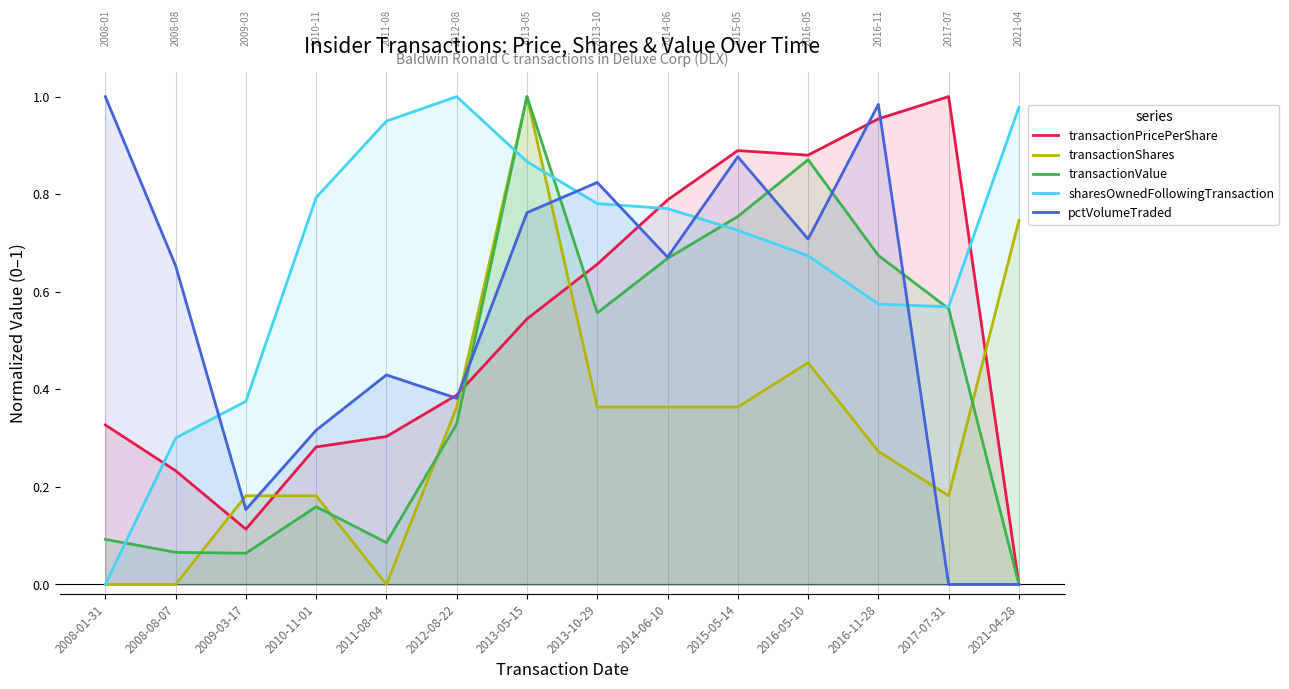

Reading left to right, list all the values displayed in this chart.

transactionPricePerShare: 2008-01-31=0.3	2008-08-07=0.2	2009-03-17=0.1	2010-11-01=0.3	2011-08-04=0.3	2012-08-22=0.4	2013-05-15=0.5	2013-10-29=0.7	2014-06-10=0.8	2015-05-14=0.9	2016-05-10=0.9	2016-11-28=1.0	2017-07-31=1.0	2021-04-28=0.0
transactionShares: 2008-01-31=0.0	2008-08-07=0.0	2009-03-17=0.2	2010-11-01=0.2	2011-08-04=0.0	2012-08-22=0.4	2013-05-15=1.0	2013-10-29=0.4	2014-06-10=0.4	2015-05-14=0.4	2016-05-10=0.5	2016-11-28=0.3	2017-07-31=0.2	2021-04-28=0.7
transactionValue: 2008-01-31=0.1	2008-08-07=0.1	2009-03-17=0.1	2010-11-01=0.2	2011-08-04=0.1	2012-08-22=0.3	2013-05-15=1.0	2013-10-29=0.6	2014-06-10=0.7	2015-05-14=0.8	2016-05-10=0.9	2016-11-28=0.7	2017-07-31=0.6	2021-04-28=0.0
sharesOwnedFollowingTransaction: 2008-01-31=0.0	2008-08-07=0.3	2009-03-17=0.4	2010-11-01=0.8	2011-08-04=0.9	2012-08-22=1.0	2013-05-15=0.9	2013-10-29=0.8	2014-06-10=0.8	2015-05-14=0.7	2016-05-10=0.7	2016-11-28=0.6	2017-07-31=0.6	2021-04-28=1.0
pctVolumeTraded: 2008-01-31=1.0	2008-08-07=0.7	2009-03-17=0.2	2010-11-01=0.3	2011-08-04=0.4	2012-08-22=0.4	2013-05-15=0.8	2013-10-29=0.8	2014-06-10=0.7	2015-05-14=0.9	2016-05-10=0.7	2016-11-28=1.0	2017-07-31=0.0	2021-04-28=0.0